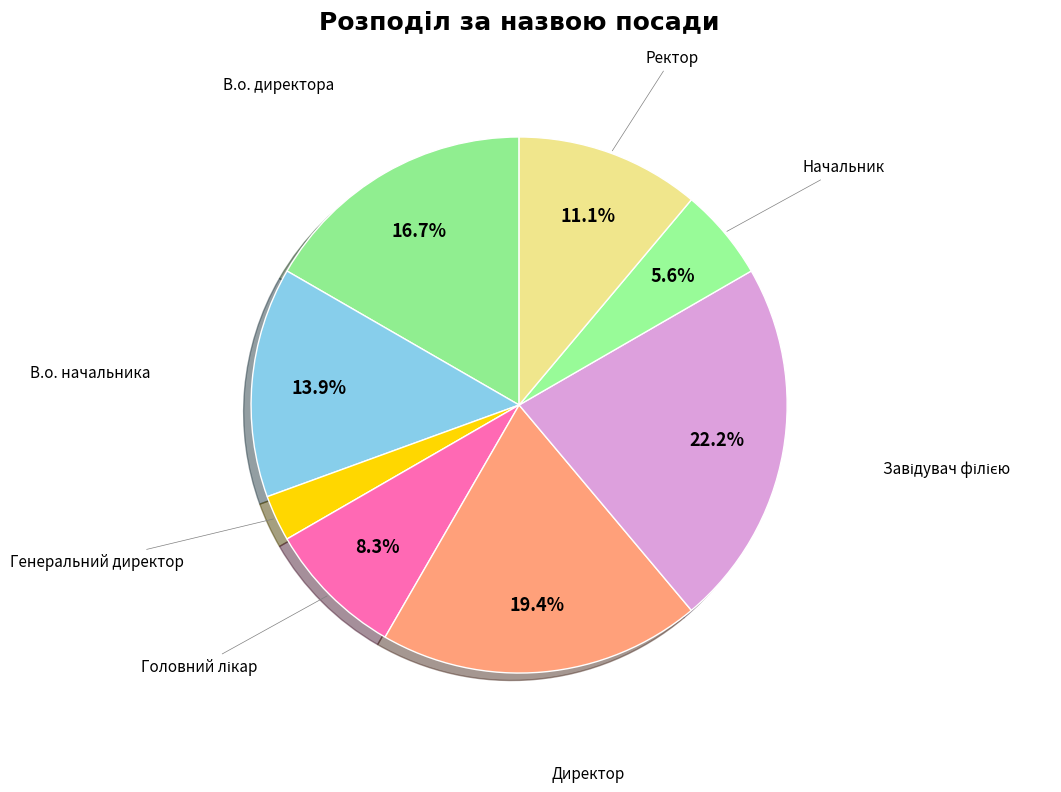

Rank the categories by value from highest to lowest.

Завідувач філією, Директор, В.о. директора, В.о. начальника, Ректор, Головний лікар, Начальник, Генеральний директор